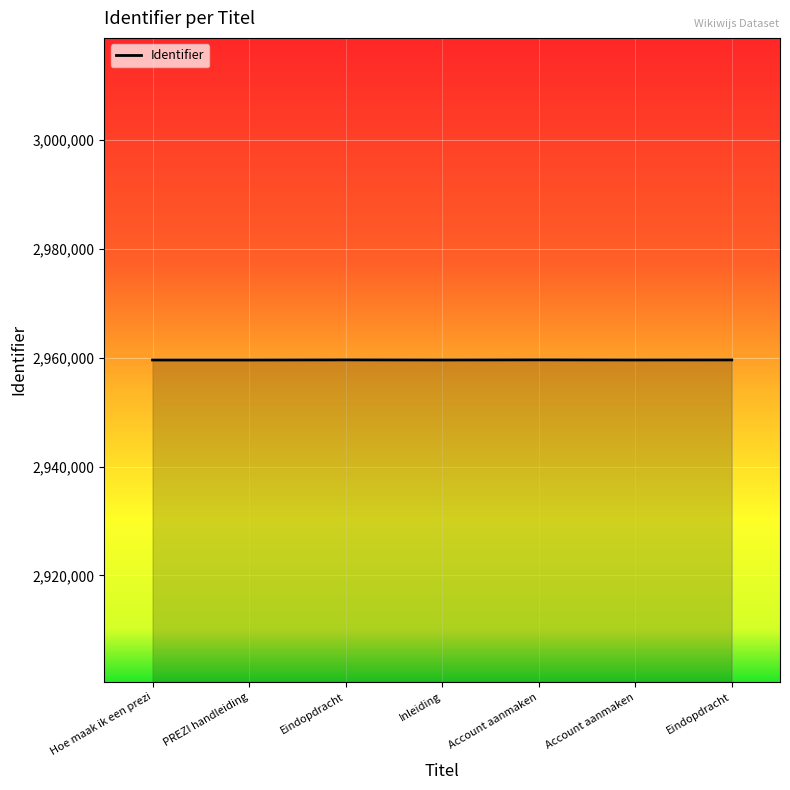

True or false: the data shows 2959607 at Hoe maak ik een prezi.

True